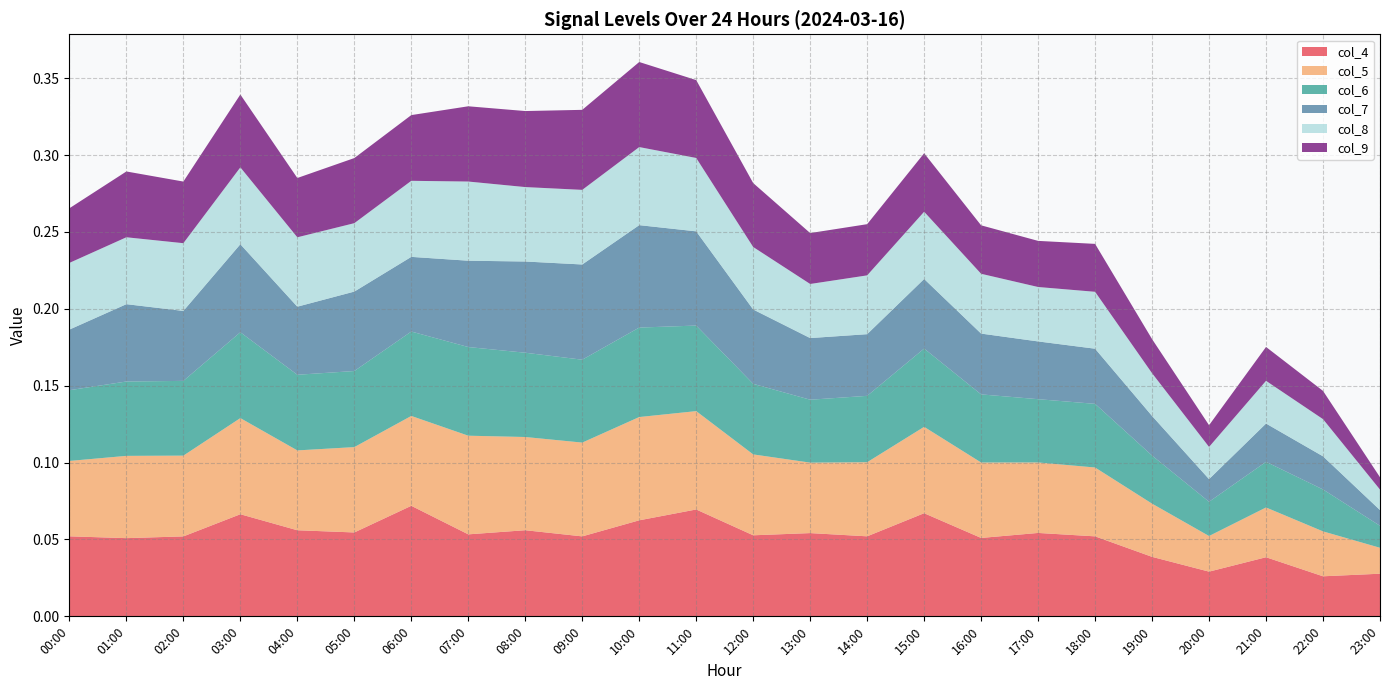

Reading left to right, list all the values displayed in this chart.

col_4: 0.1	0.1	0.1	0.1	0.1	0.1	0.1	0.1	0.1	0.1	0.1	0.1	0.1	0.1	0.1	0.1	0.1	0.1	0.1	0.0	0.0	0.0	0.0	0.0
col_5: 0.0	0.1	0.1	0.1	0.1	0.1	0.1	0.1	0.1	0.1	0.1	0.1	0.1	0.0	0.0	0.1	0.0	0.0	0.0	0.0	0.0	0.0	0.0	0.0
col_6: 0.0	0.0	0.0	0.1	0.0	0.0	0.1	0.1	0.1	0.1	0.1	0.1	0.0	0.0	0.0	0.1	0.0	0.0	0.0	0.0	0.0	0.0	0.0	0.0
col_7: 0.0	0.1	0.0	0.1	0.0	0.1	0.0	0.1	0.1	0.1	0.1	0.1	0.0	0.0	0.0	0.0	0.0	0.0	0.0	0.0	0.0	0.0	0.0	0.0
col_8: 0.0	0.0	0.0	0.1	0.0	0.0	0.0	0.1	0.0	0.0	0.1	0.0	0.0	0.0	0.0	0.0	0.0	0.0	0.0	0.0	0.0	0.0	0.0	0.0
col_9: 0.0	0.0	0.0	0.0	0.0	0.0	0.0	0.0	0.0	0.1	0.1	0.1	0.0	0.0	0.0	0.0	0.0	0.0	0.0	0.0	0.0	0.0	0.0	0.0